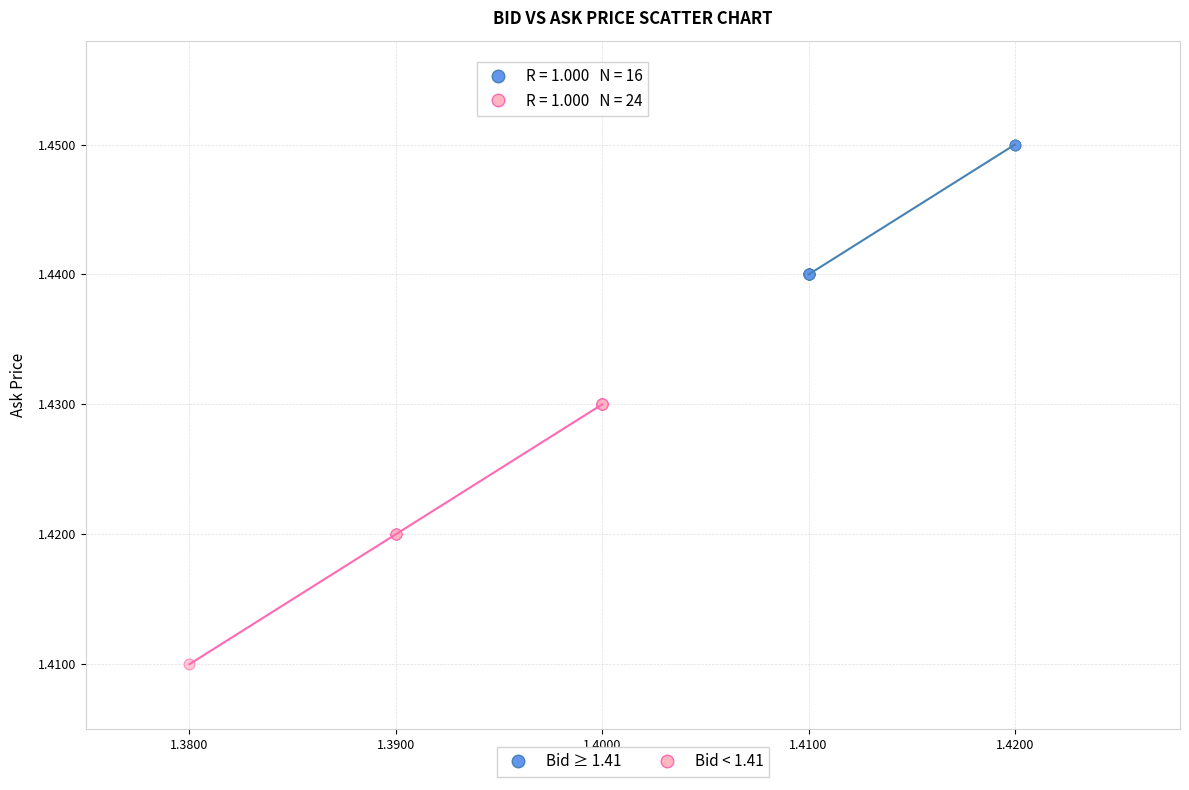

Which series reaches the maximum Y coordinate?

Bid ≥ 1.41